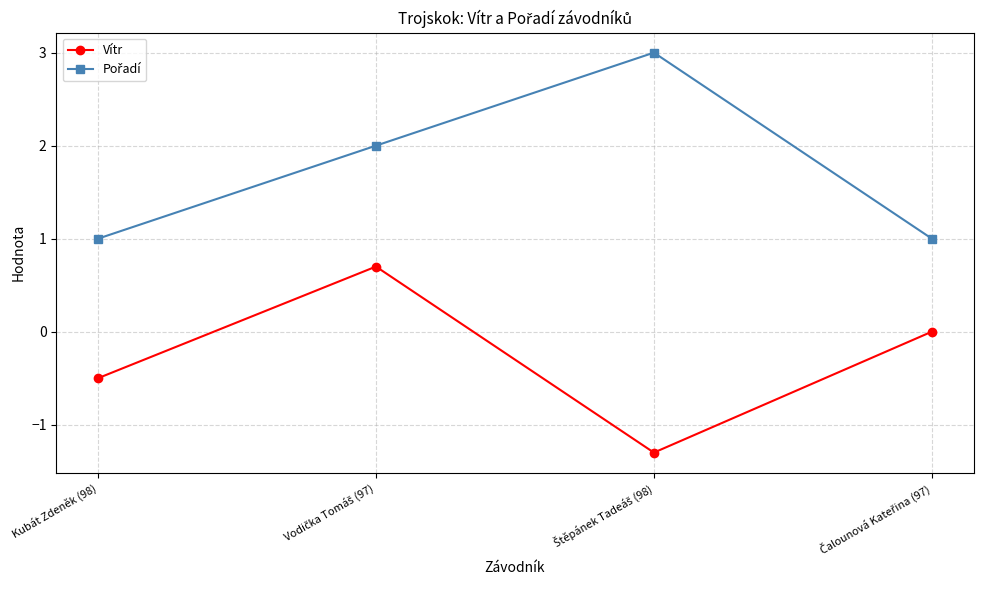

How many series are shown in this chart?

2